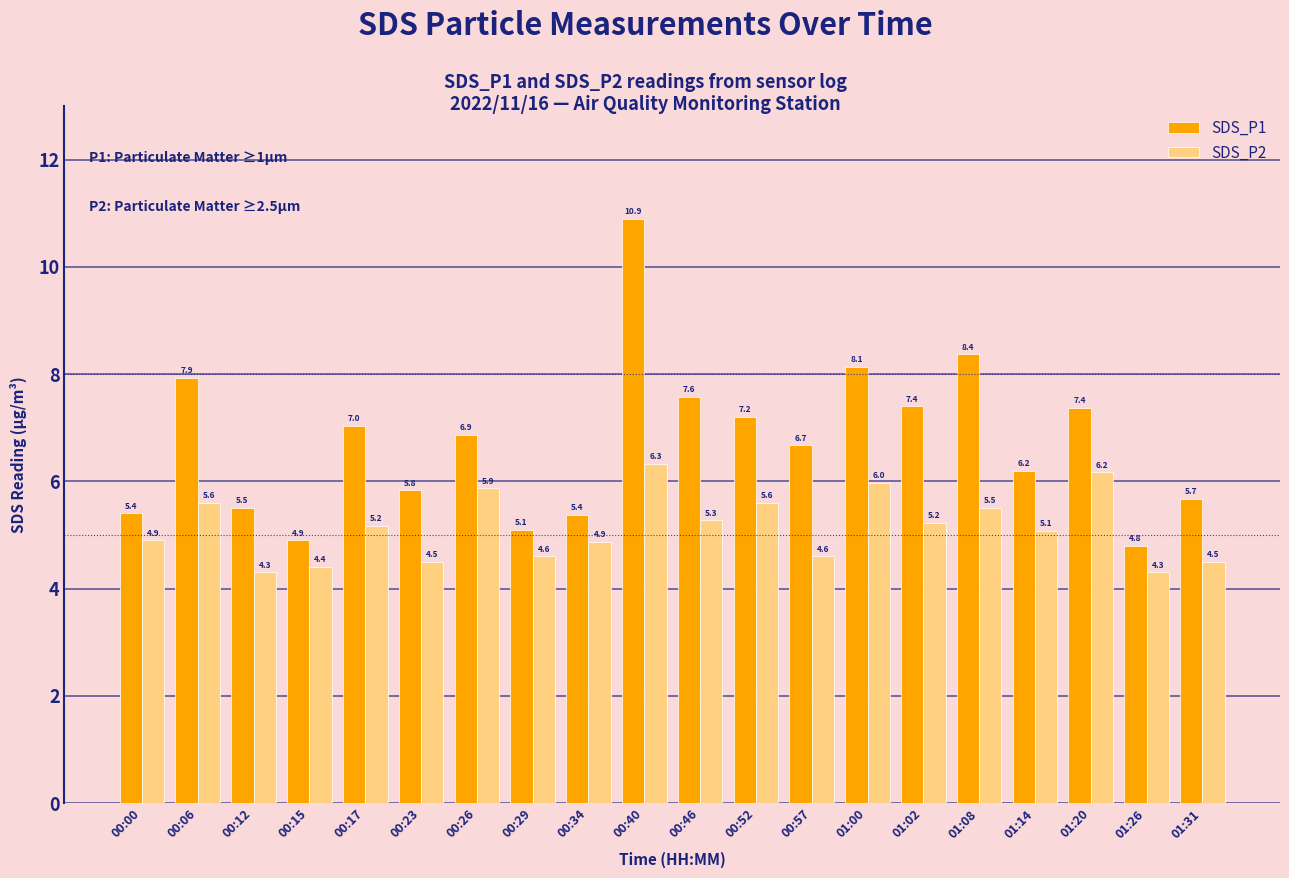

What is the approximate value of SDS_P2 at 00:52?

5.6